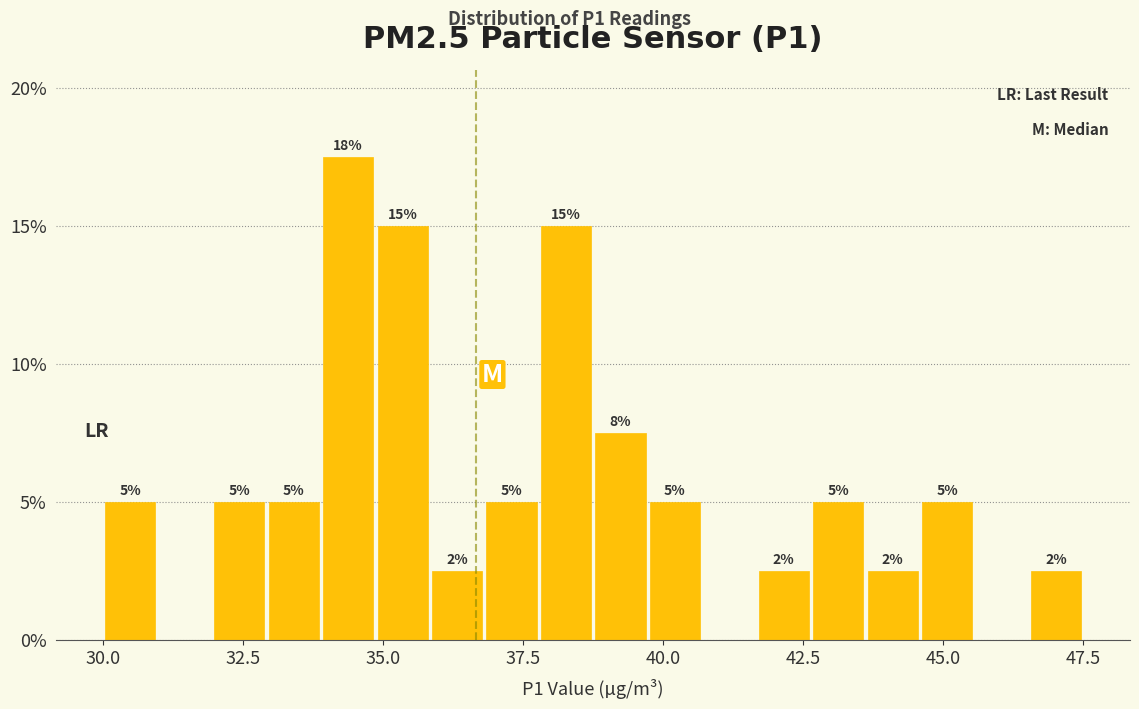

Read against the x-axis, roughly where is the centre of the tallest bar?

34.5